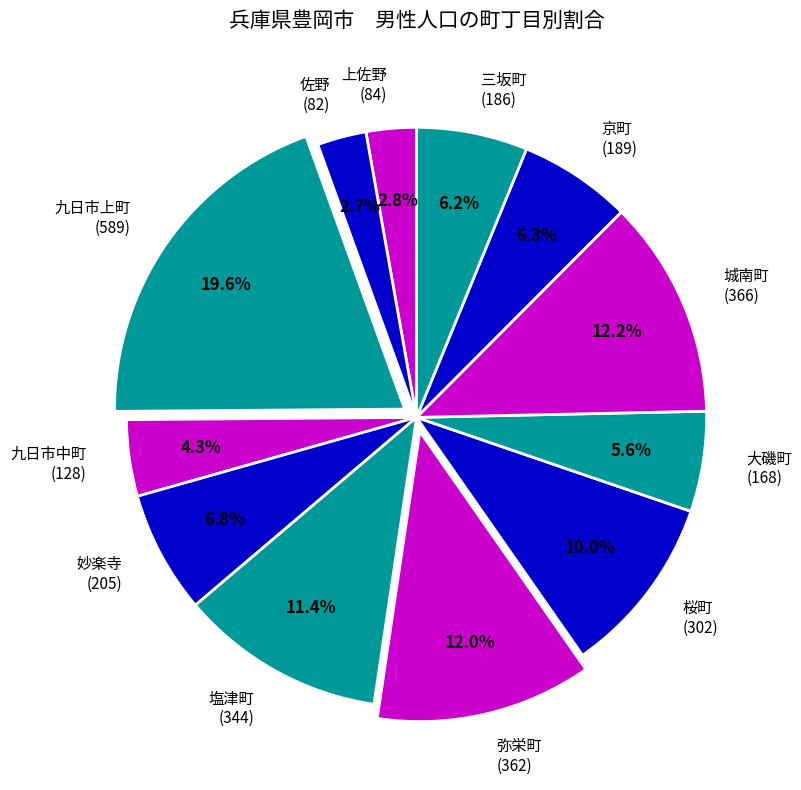

Is 大磯町 (168) the majority of the pie?

No